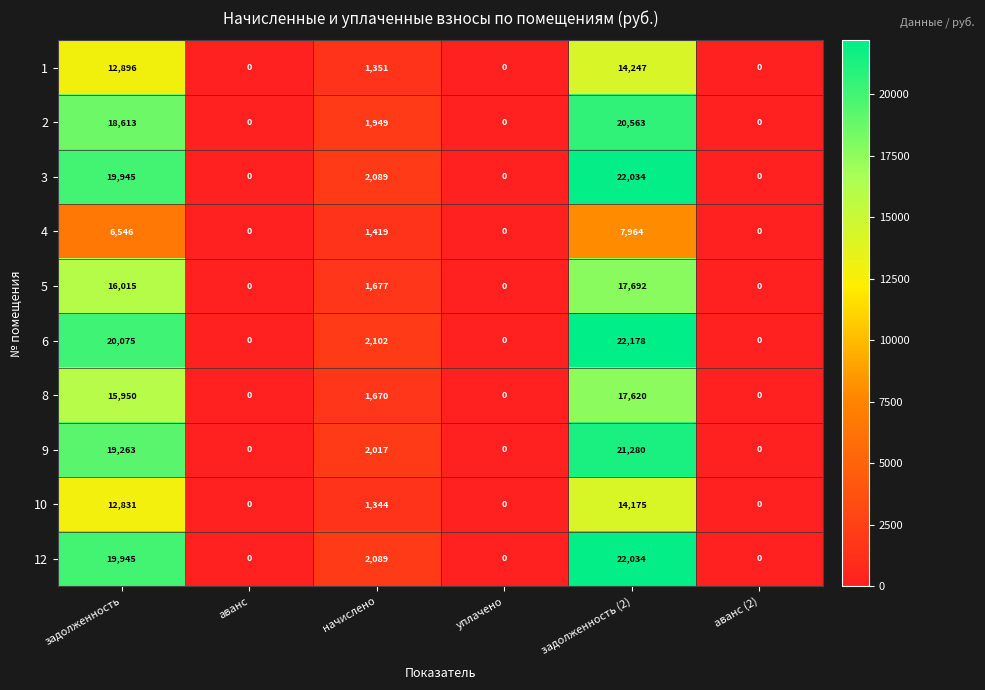

What is the approximate value of 1 at задолженность (2), to the nearest 100?

14200